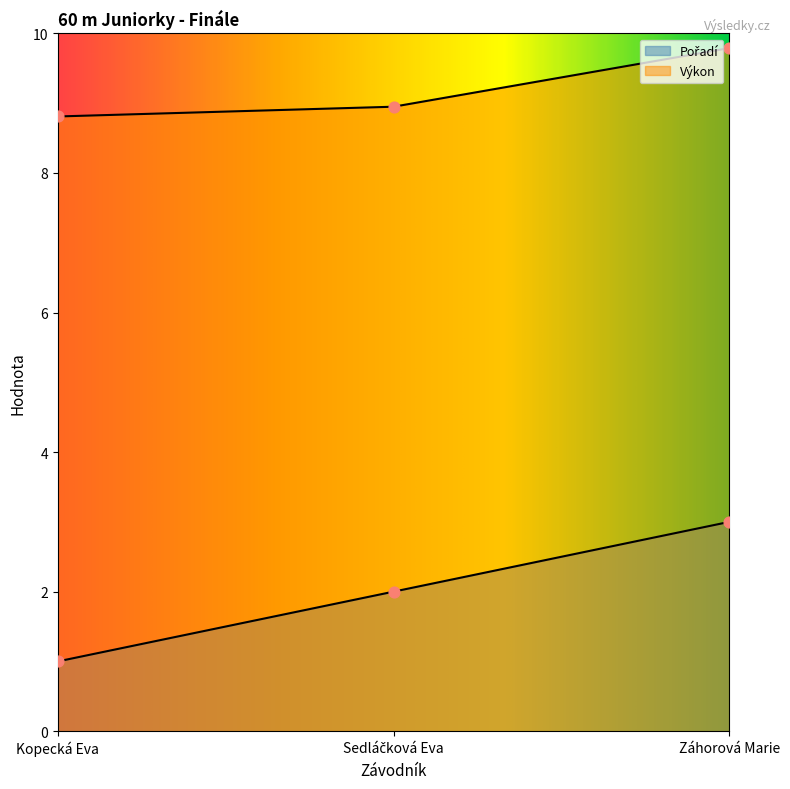

At how many categories does at least one series exceed 6?

3